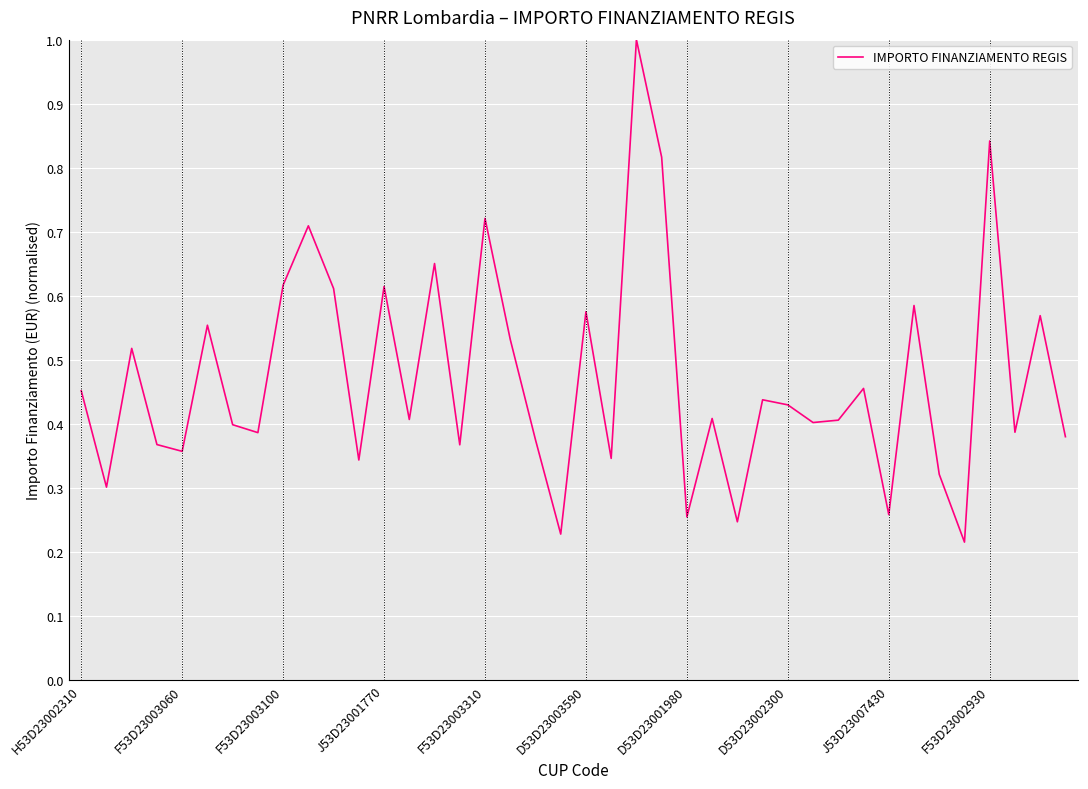

What is the greatest value displayed?

1.0